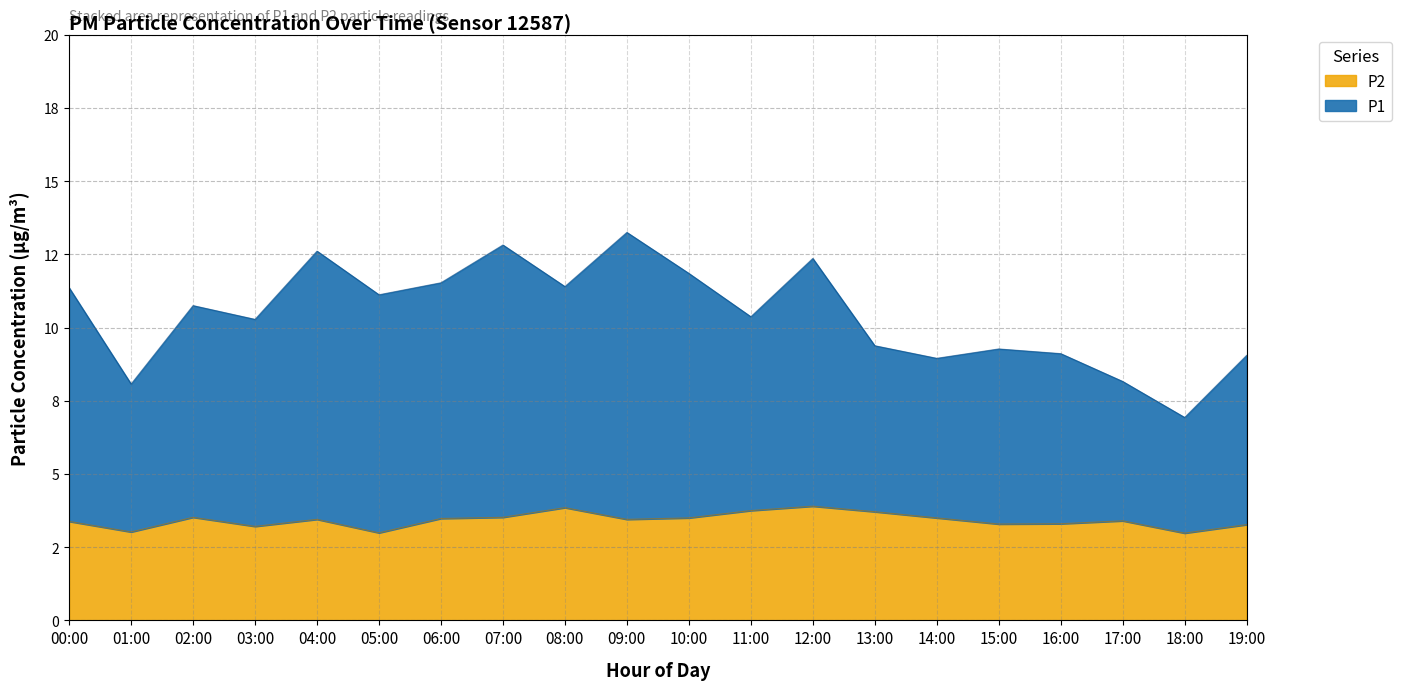

True or false: P2 and P1 intersect in this chart.

False